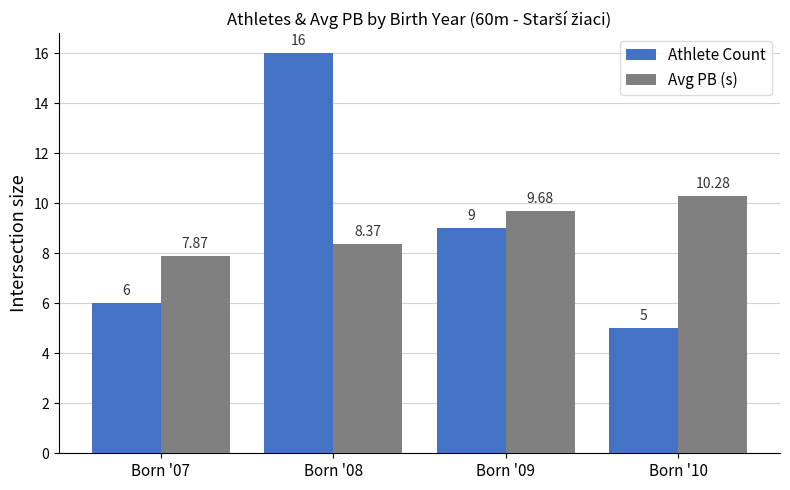

What is the value of the Athlete Count bar at the 3rd from the left?

9.0